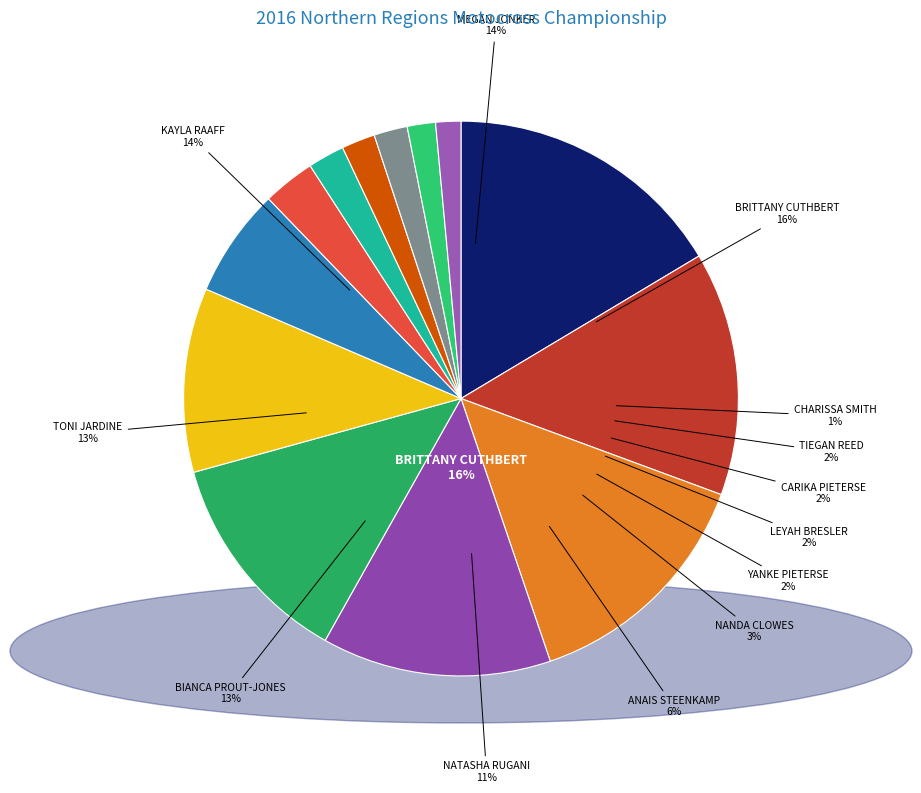

Count the number of slices in the pie.

13